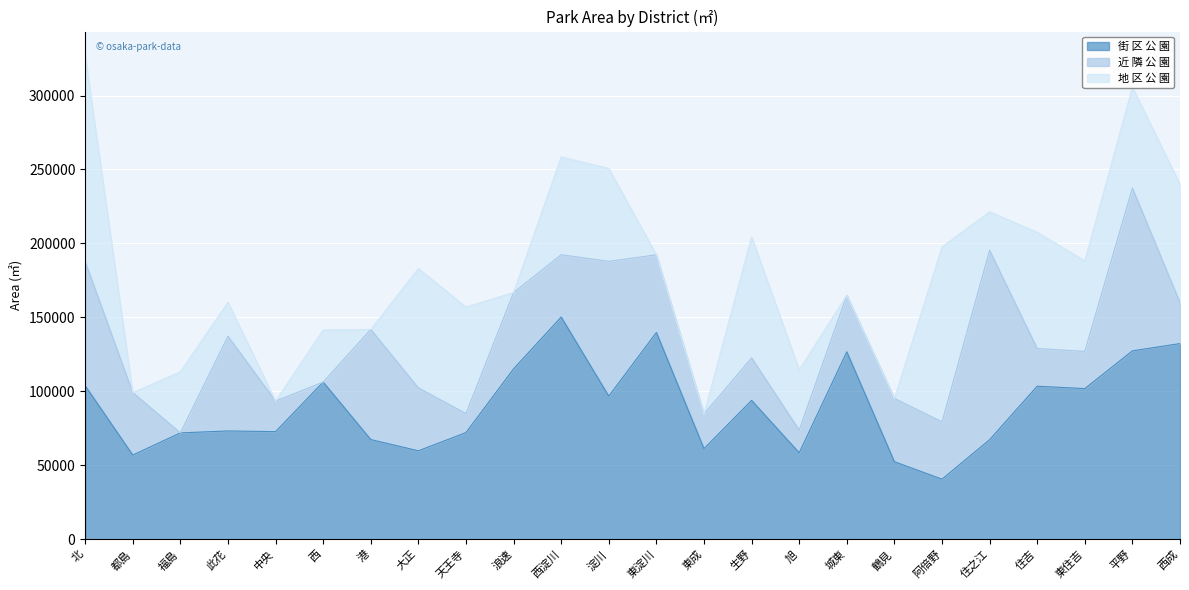

Which has a higher value, 都島 or 此花?

此花